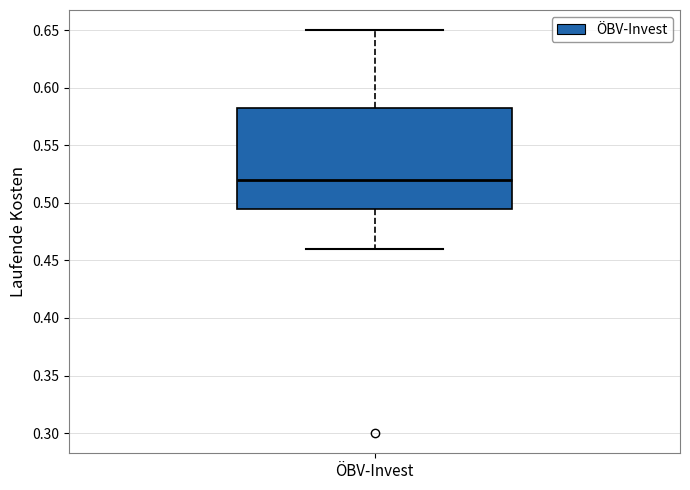

Transcribe this box plot: give where the median line is, the range the box spans, and where the two whiskers end, as read against the y-axis. The values are not printed on the chart, so give them approximately, as read against the axis.

median 0.520, box 0.495 to 0.585, whiskers 0.460 to 0.650